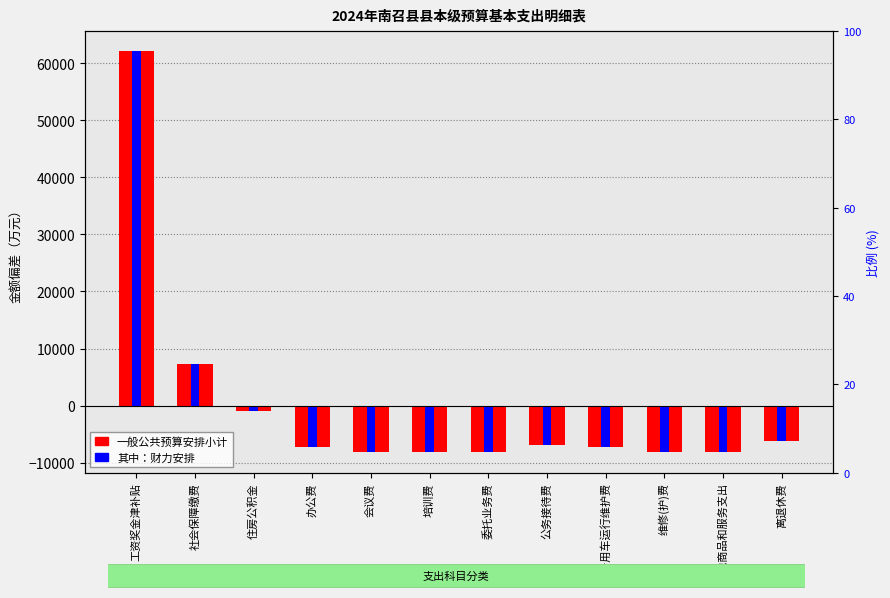

True or false: 一般公共预算安排小计 has a value of -8198.1 at 会议费.

True